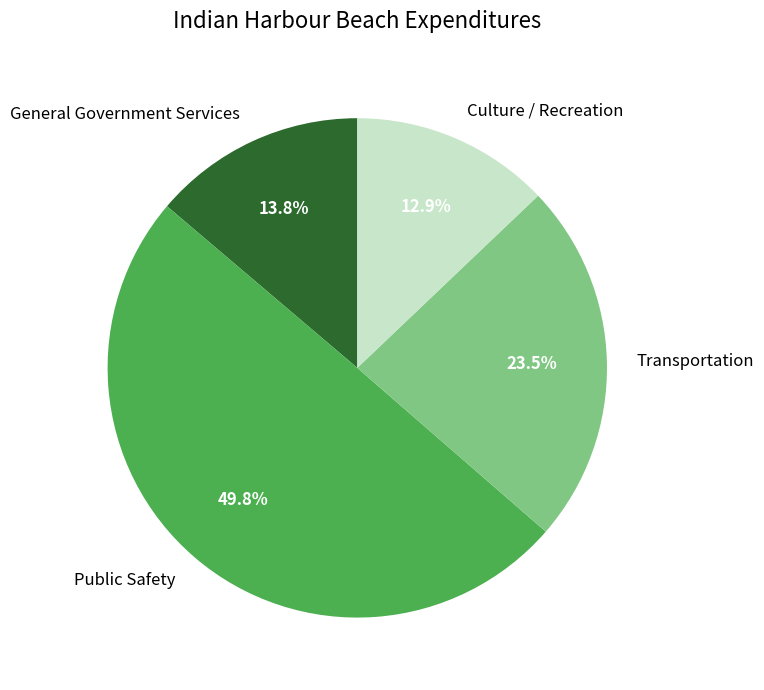

Which has a higher value, Transportation or Culture / Recreation?

Transportation